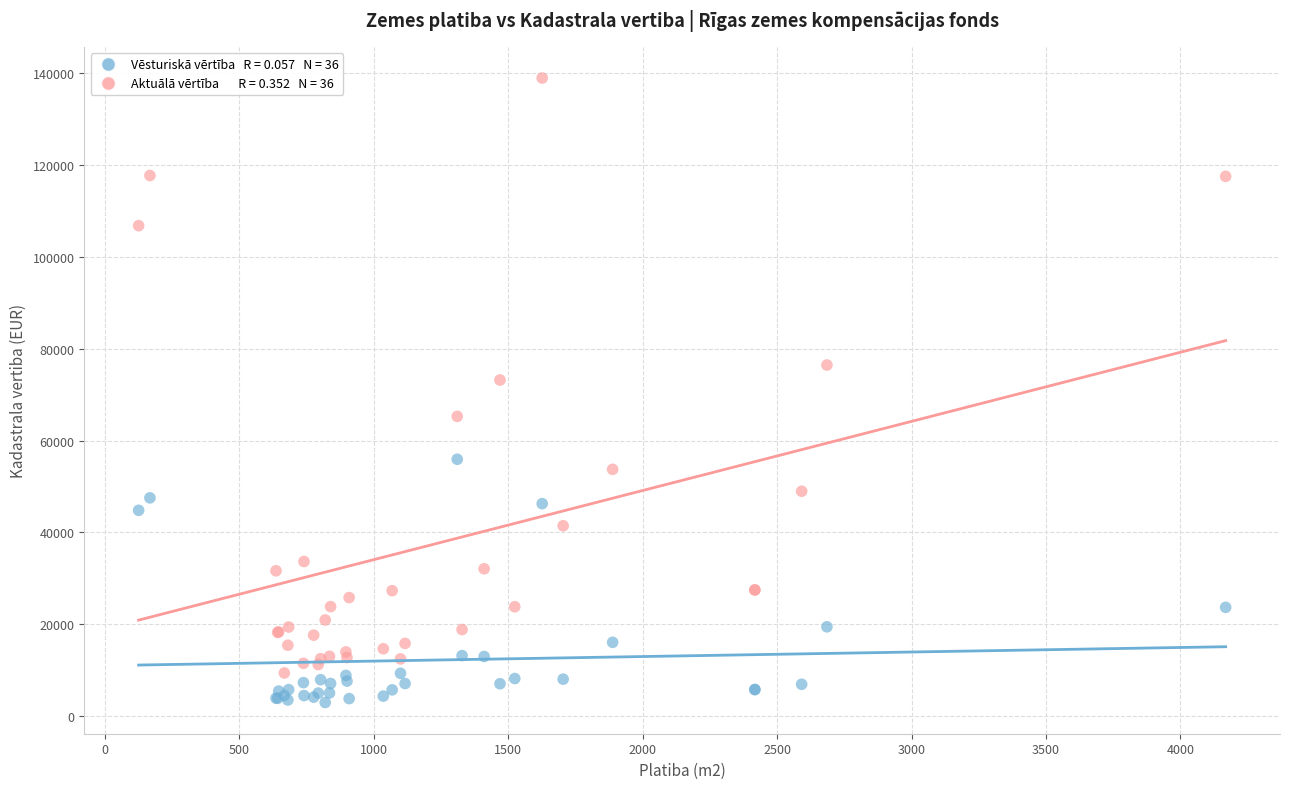

Across all series, what Y value is closest to 70920?

73156.0